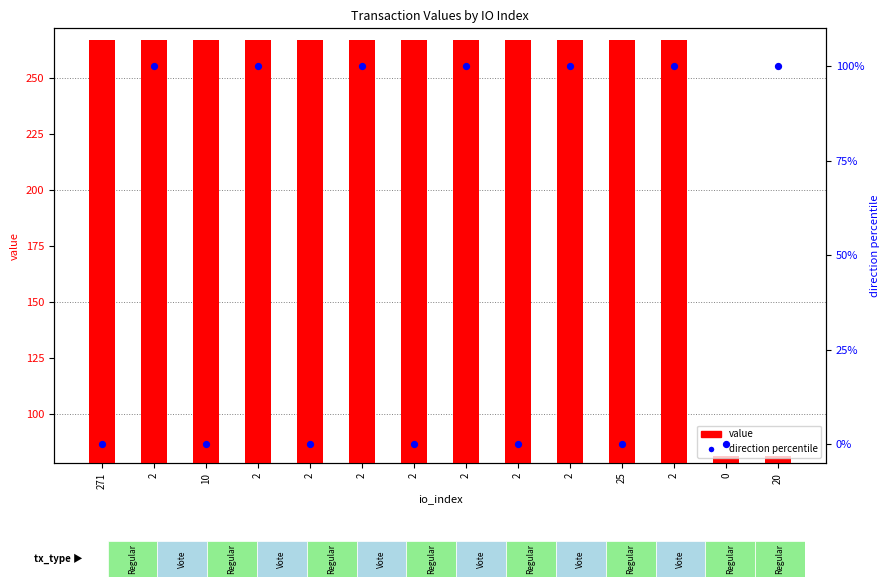

What is the total value across all series at 271?

266.9